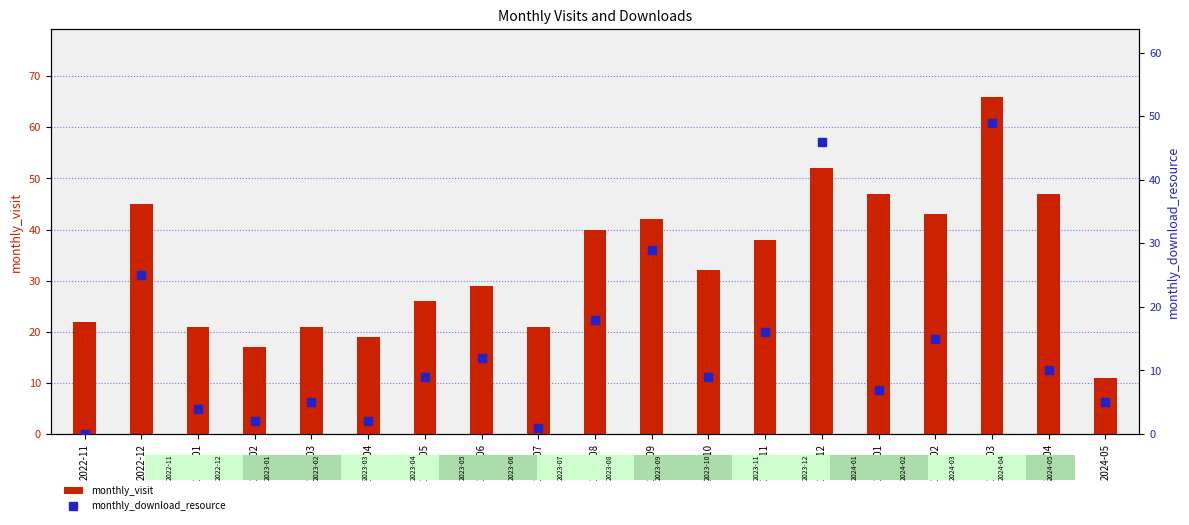

How many distinct data groups are displayed?

2